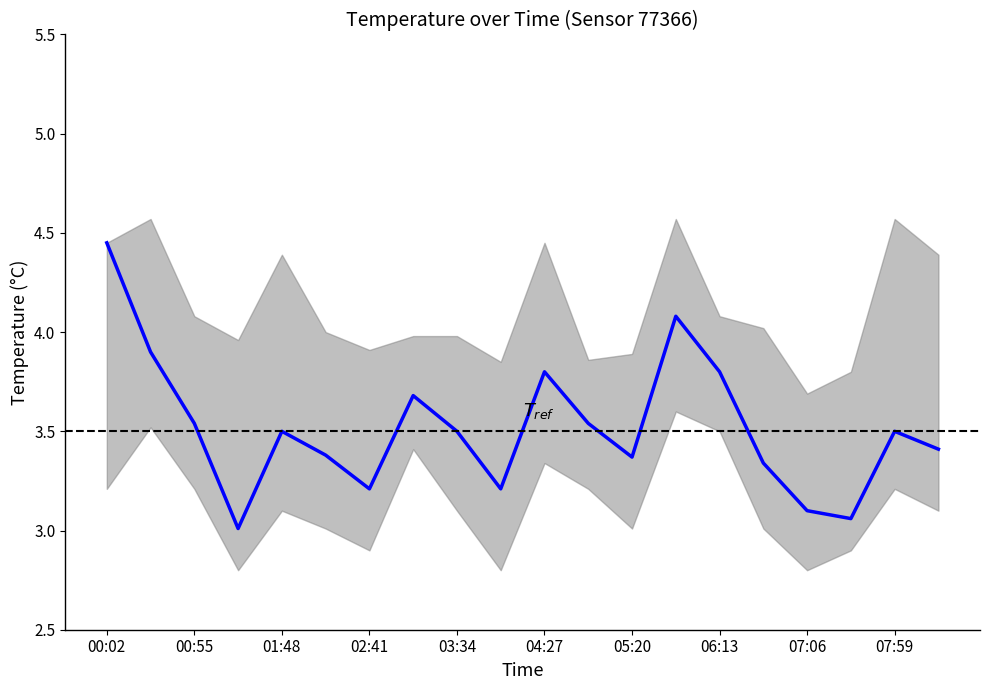

Reading right to left, what are all the values shown in this chart?

temperature: 3.4	3.5	3.1	3.1	3.3	3.8	4.1	3.4	3.5	3.8	3.2	3.5	3.7	3.2	3.4	3.5	3.0	3.5	3.9	4.5
temp_upper: 4.4	4.6	3.8	3.7	4.0	4.1	4.6	3.9	3.9	4.5	3.9	4.0	4.0	3.9	4.0	4.4	4.0	4.1	4.6	4.5
temp_lower: 3.1	3.2	2.9	2.8	3.0	3.5	3.6	3.0	3.2	3.3	2.8	3.1	3.4	2.9	3.0	3.1	2.8	3.2	3.5	3.2